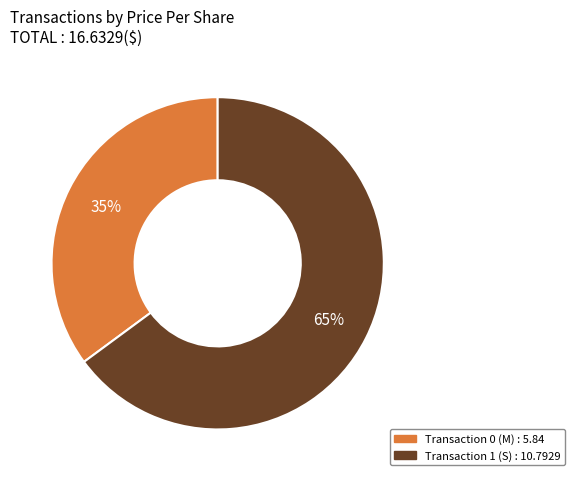

Is there any slice that represents more than half of the pie?

Yes